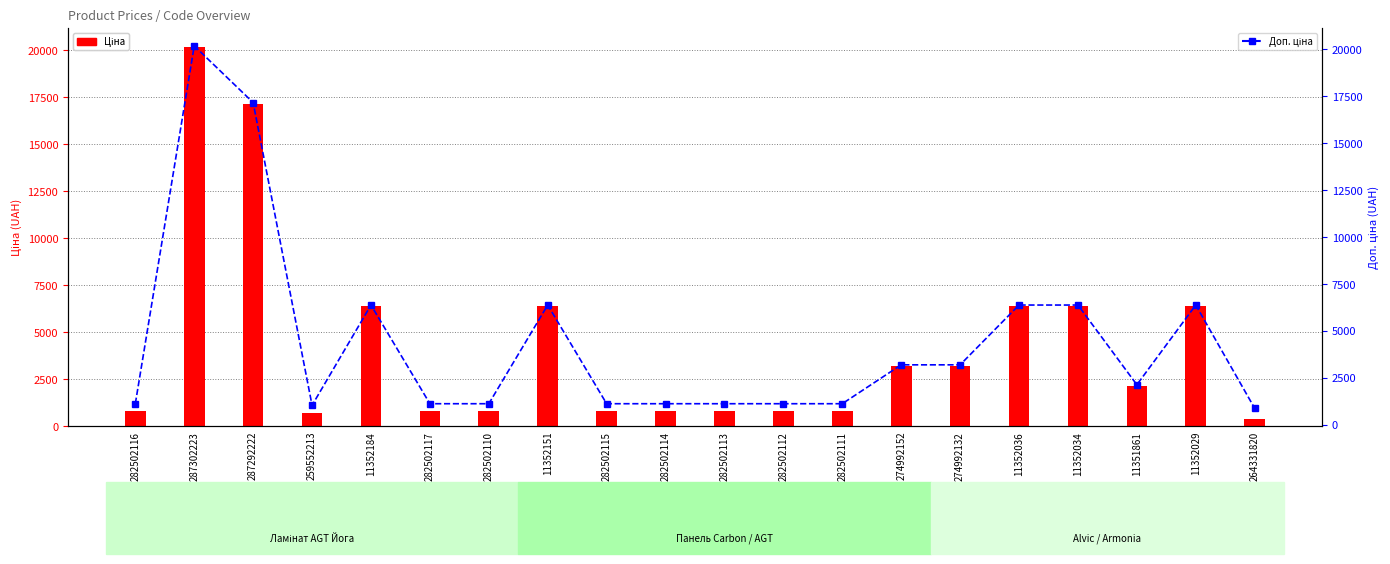

The value of Доп. ціна at 274992152 is 1772.7. True or false?

False